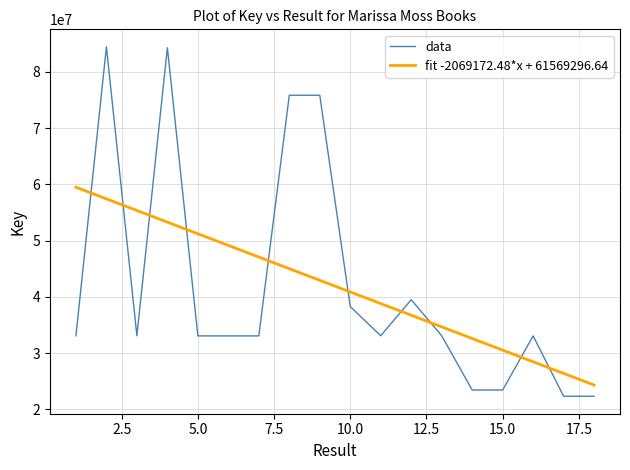

True or false: fit -2069172.48*x + 61569296.64 and data cross at least once.

True